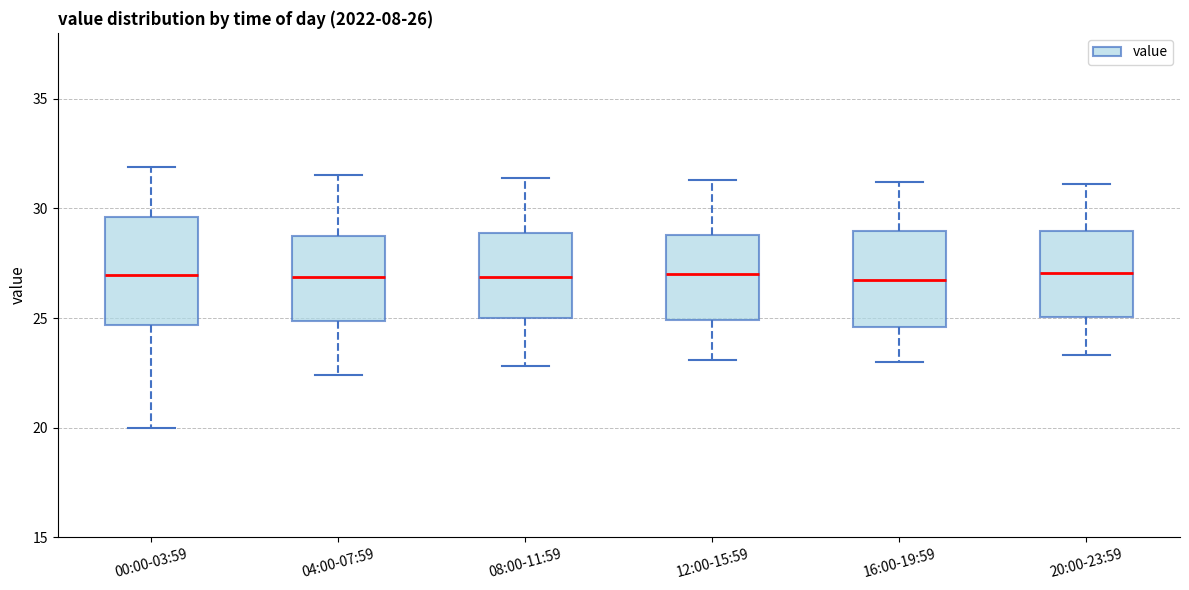

Comparing the boxes themselves (not the whiskers), which one is the tallest?

00:00-03:59